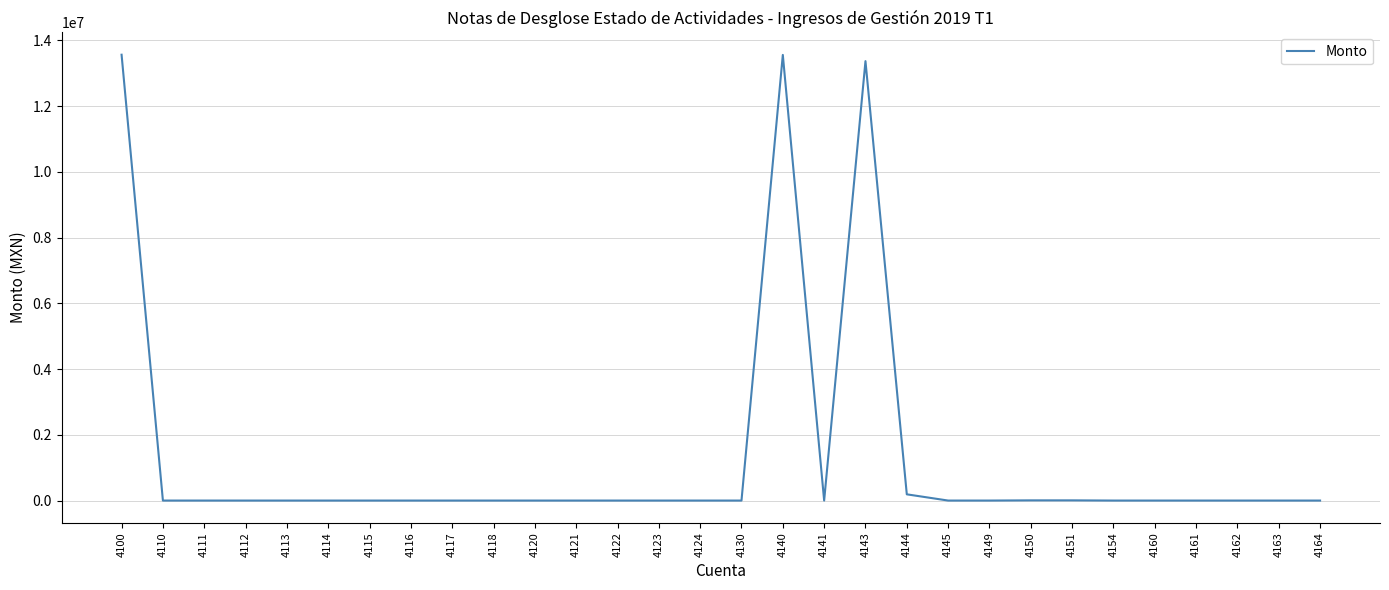

What is the sum of the values at 4122 and 4144?

189320.7